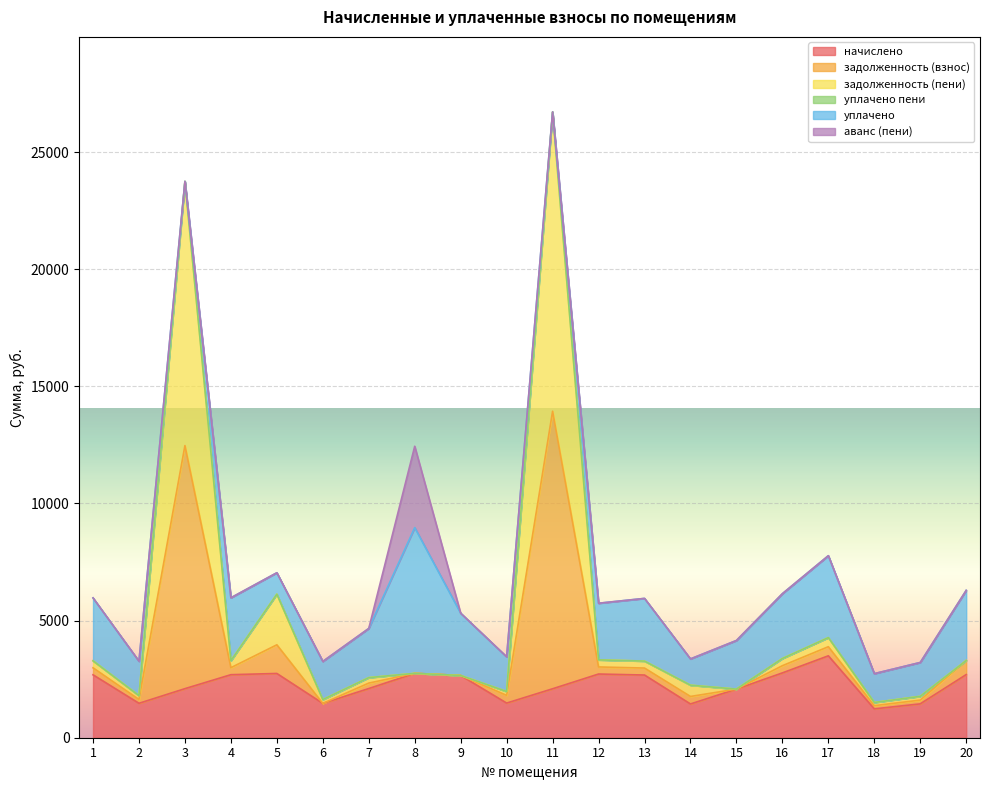

What is the minimum value for задолженность (пени)?

1504.1